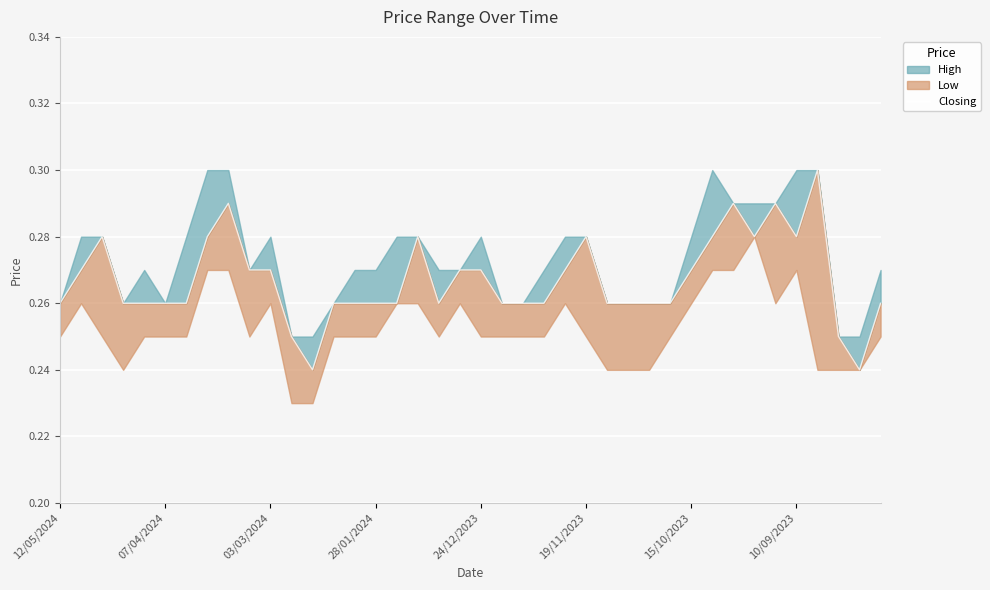

True or false: the data has more than 0 interior local peaks.

True